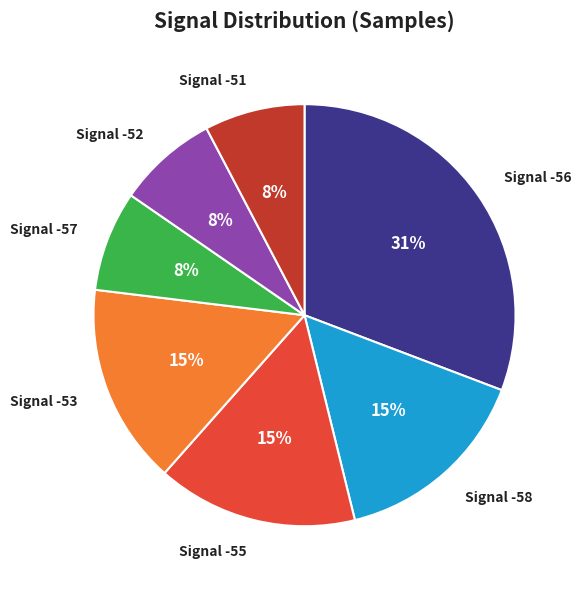

Is there a majority slice in this chart?

No